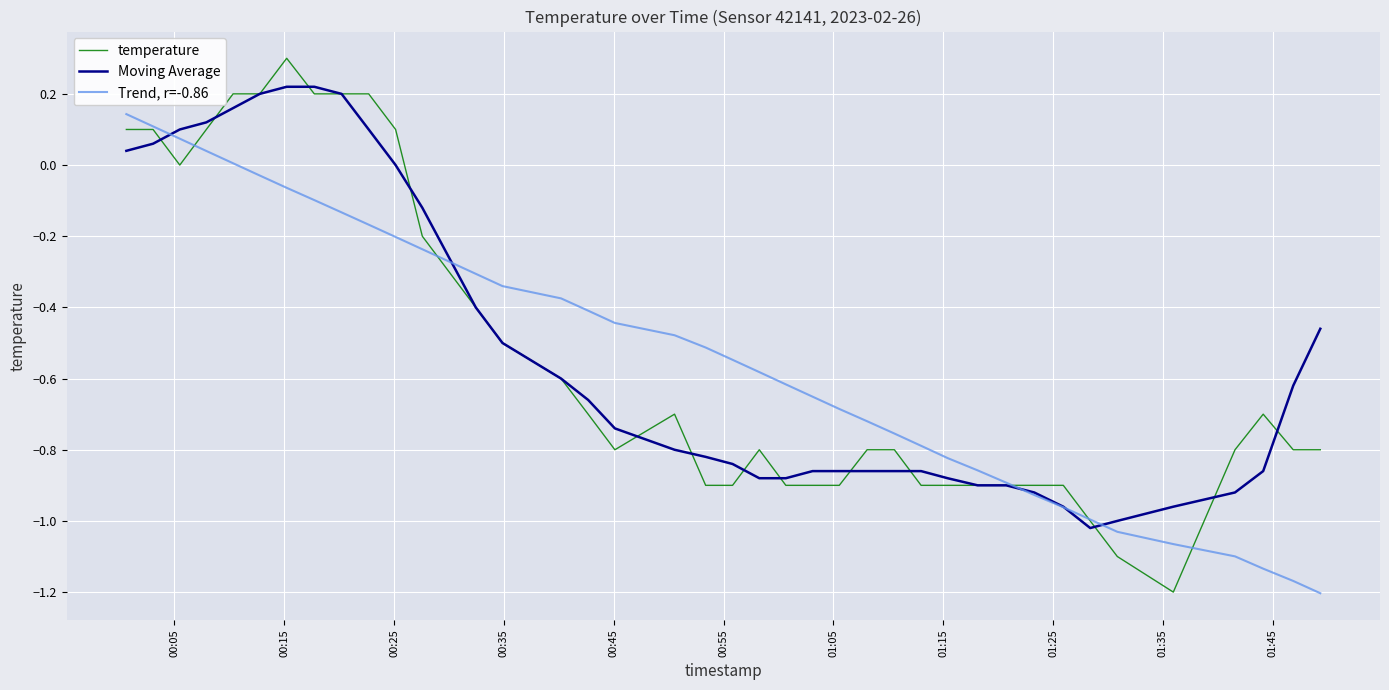

Which series has the largest range (max minus min)?

temperature